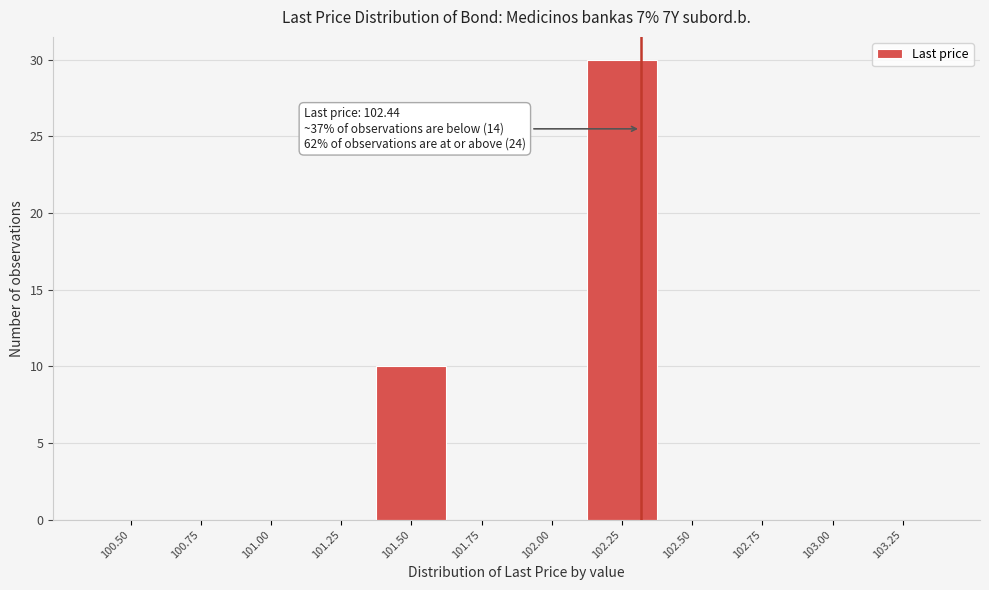

Reading left to right, extract all data points from this chart.

100.50=0	100.75=0	101.00=0	101.25=0	101.50=10	101.75=0	102.00=0	102.25=30	102.50=0	102.75=0	103.00=0	103.25=0